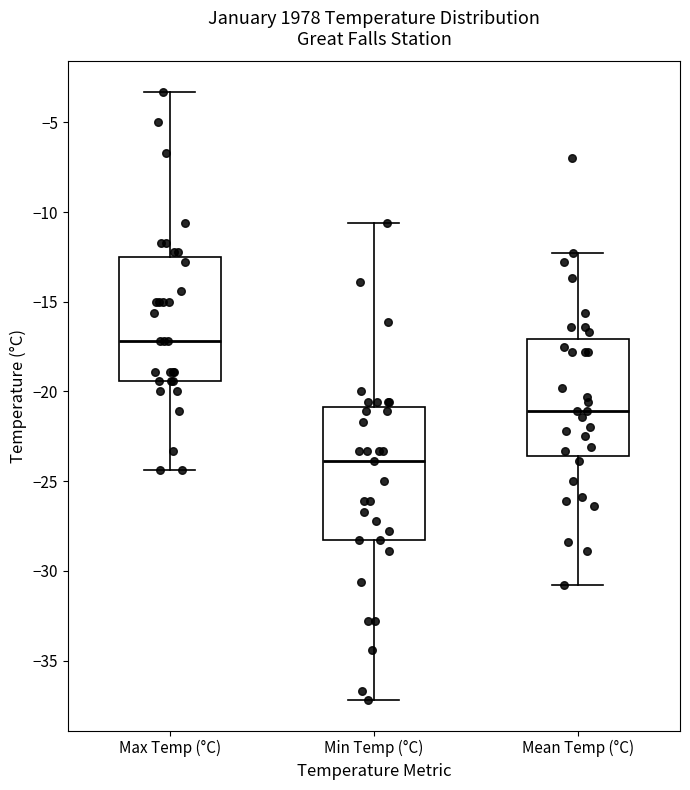

Comparing the boxes themselves (not the whiskers), which one is the tallest?

Min Temp (°C)